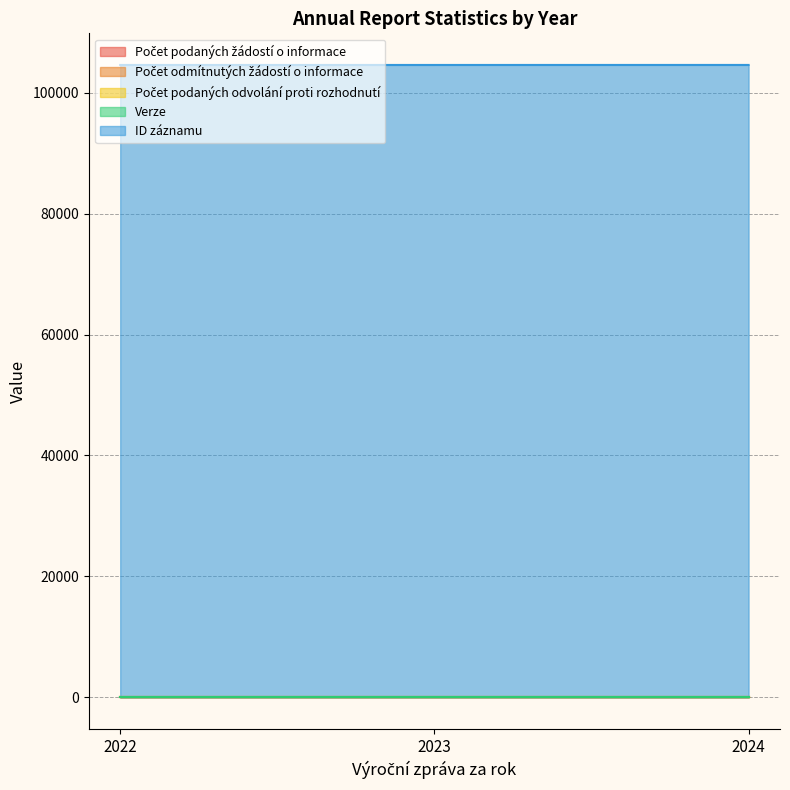

At which category is the sum across all series the highest?

2024